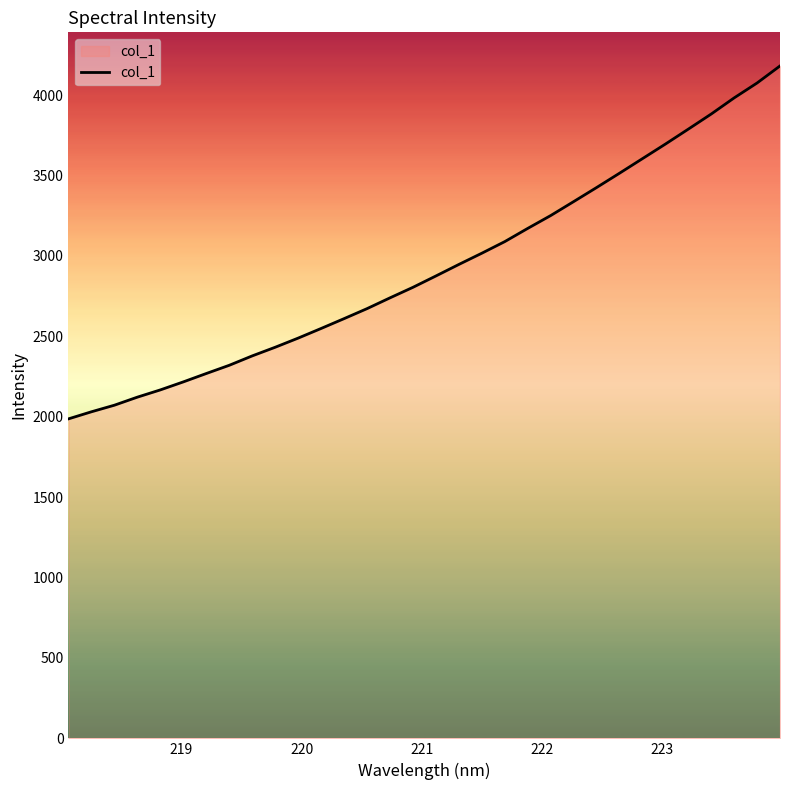

What is the maximum value shown in the chart?

4180.7